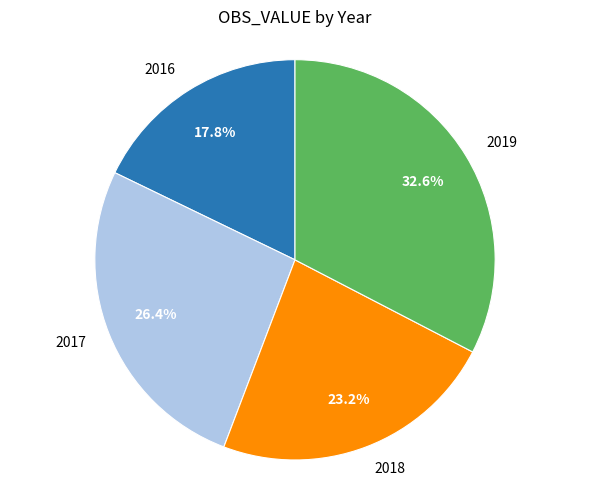

How many segments does this pie chart have?

4